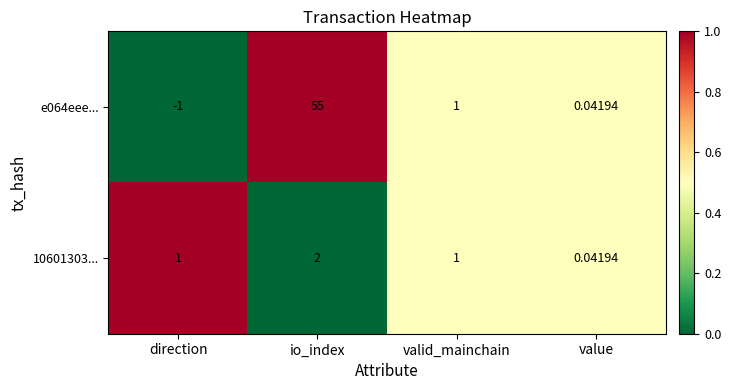

Which label corresponds to the smallest value in the chart?

direction